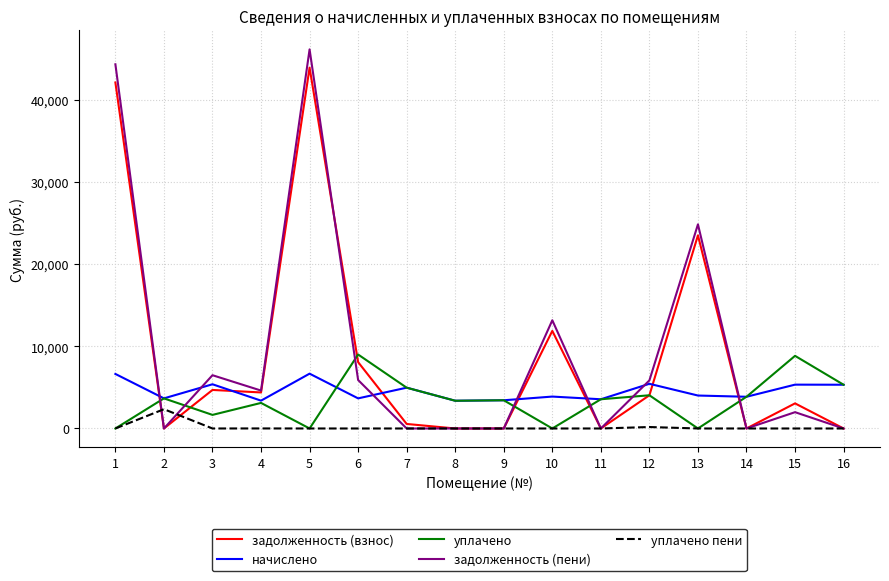

Which series ends up on top after the final intersection of начислено and задолженность (взнос)?

начислено